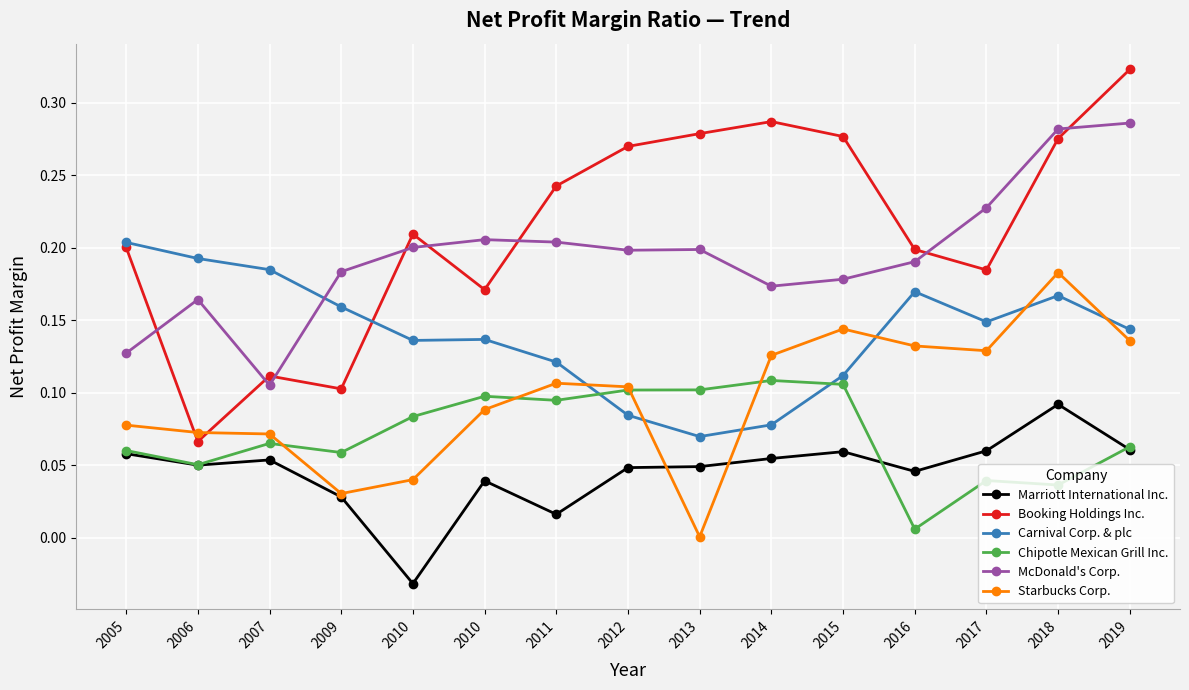

What is the value of the Carnival Corp. & plc point at the 5th from the left?

0.1